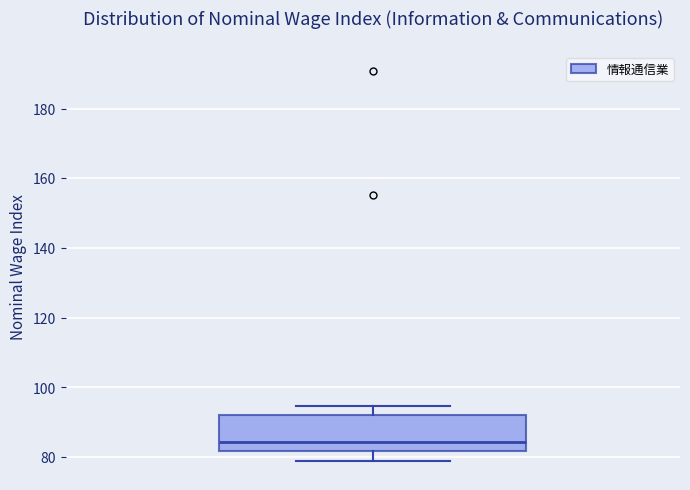

Where is the upper edge of the box on the y-axis? The values are not printed on the chart, so give them approximately, as read against the axis.

92